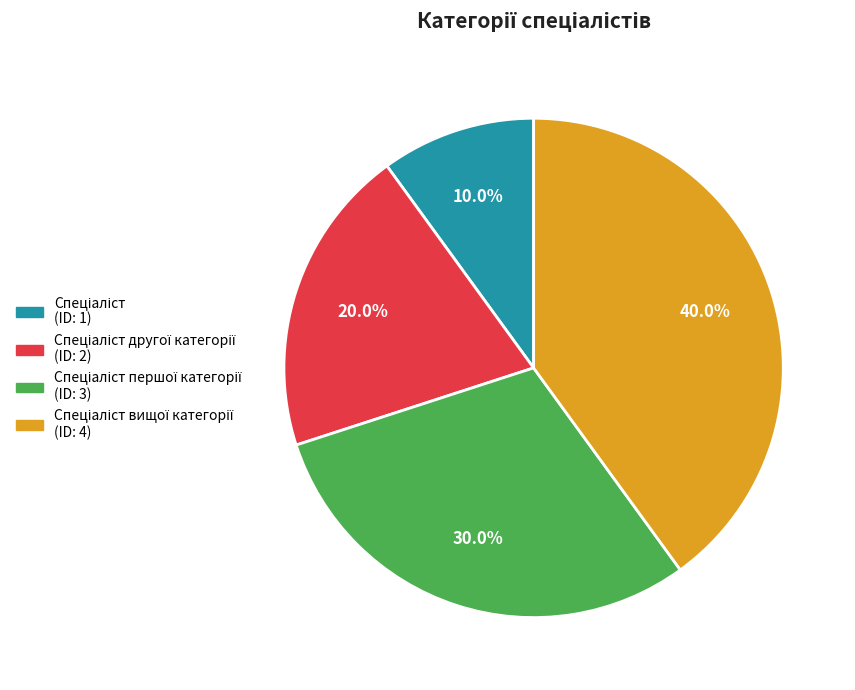

How many segments does this pie chart have?

4